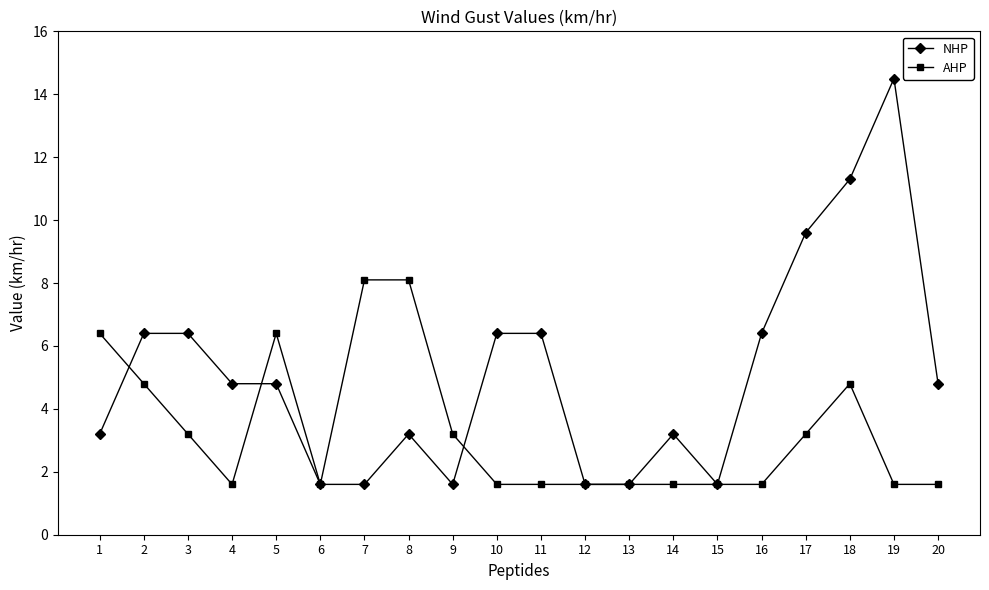

Where is the first local maximum for AHP?

5